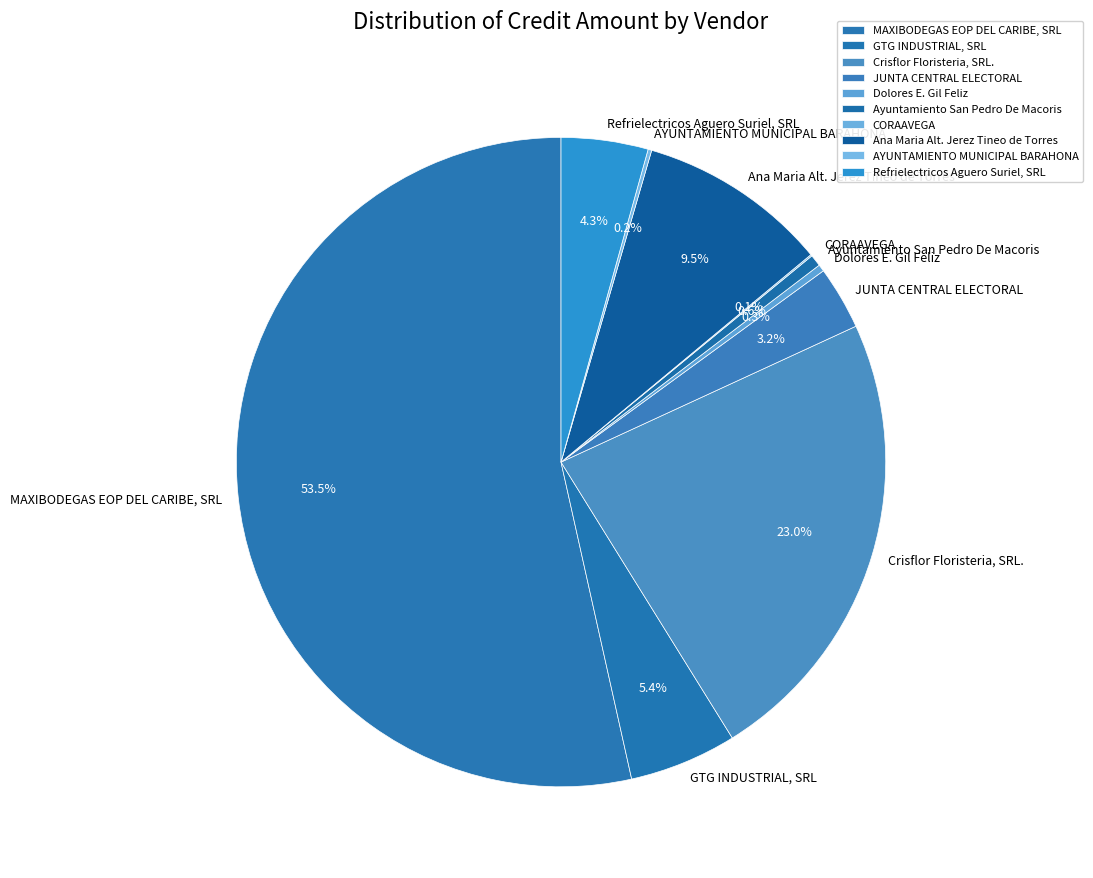

What portion of the pie excludes Refrielectricos Aguero Suriel, SRL?

95.7%